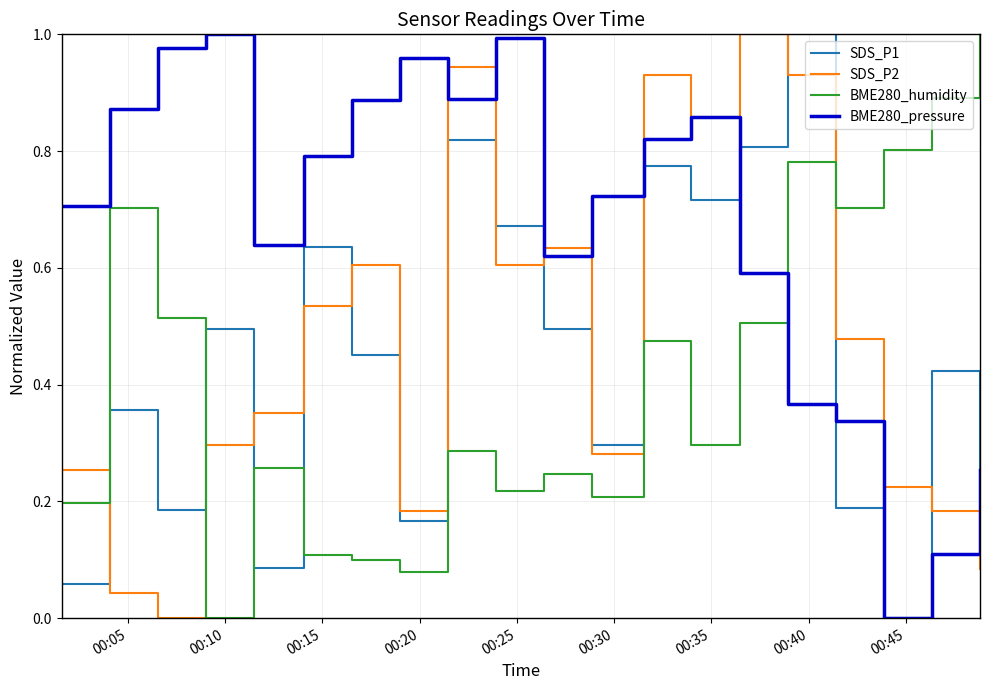

How many lines are shown in the chart?

4